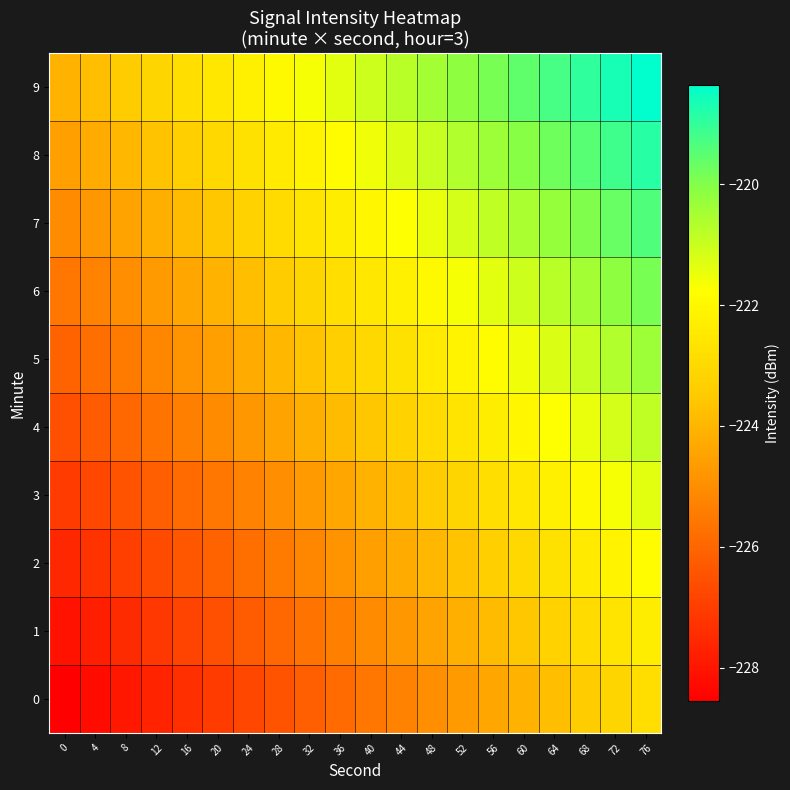

Count the number of data series in this chart.

10